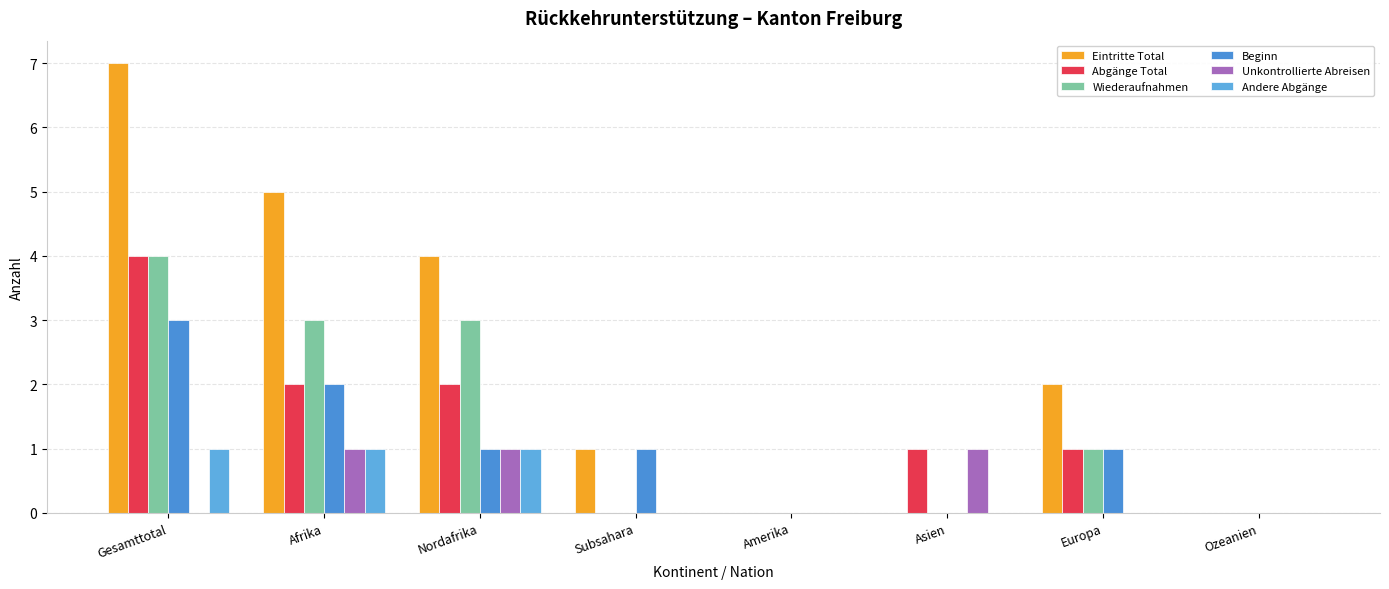

Are the bars grouped side by side (vs. stacked)?

Yes